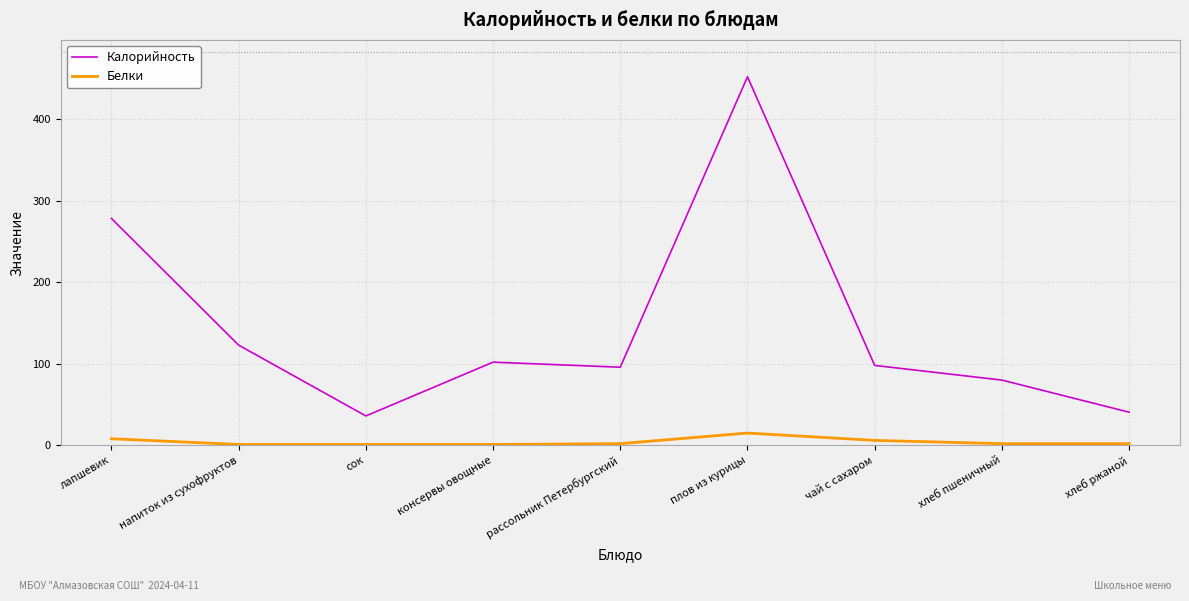

Is it true that Калорийность equals 36.0 at сок?

True